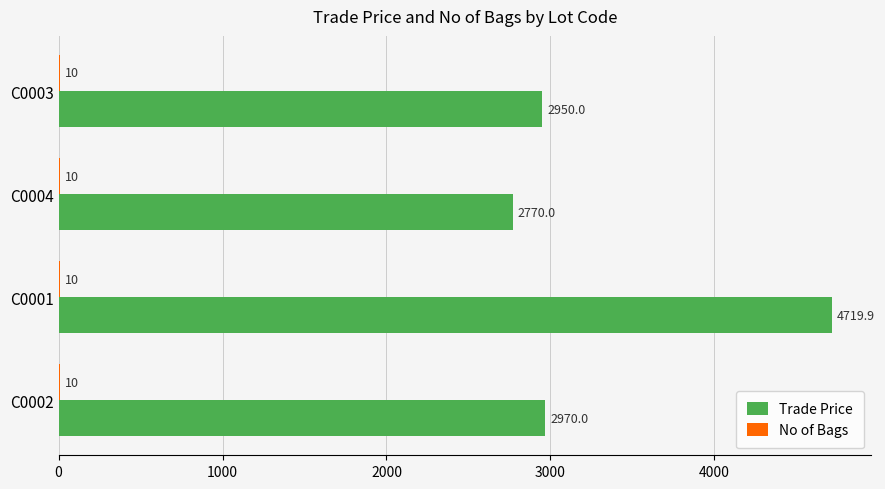

What is the greatest value displayed?

4719.9